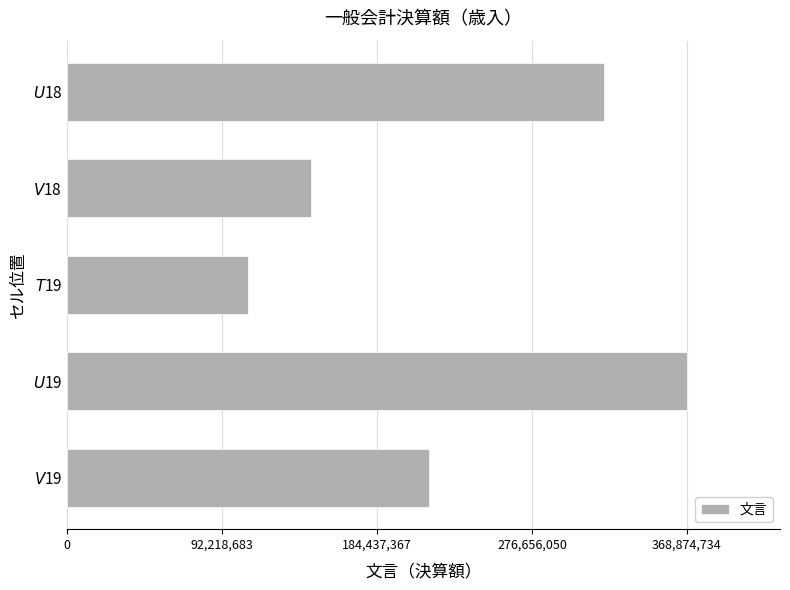

Which category has the lowest value across all series?

$T$19